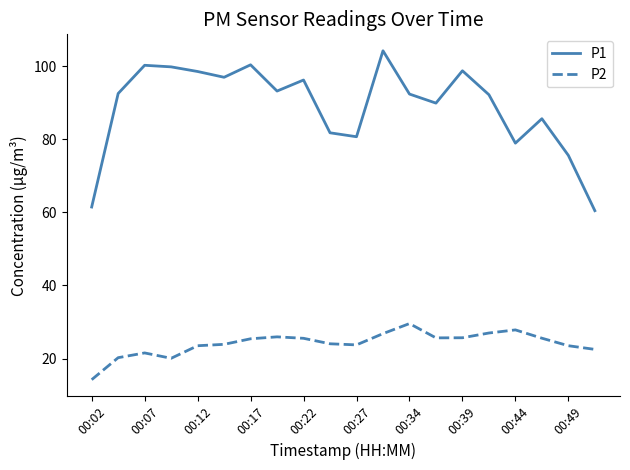

True or false: P1 and P2 intersect in this chart.

False